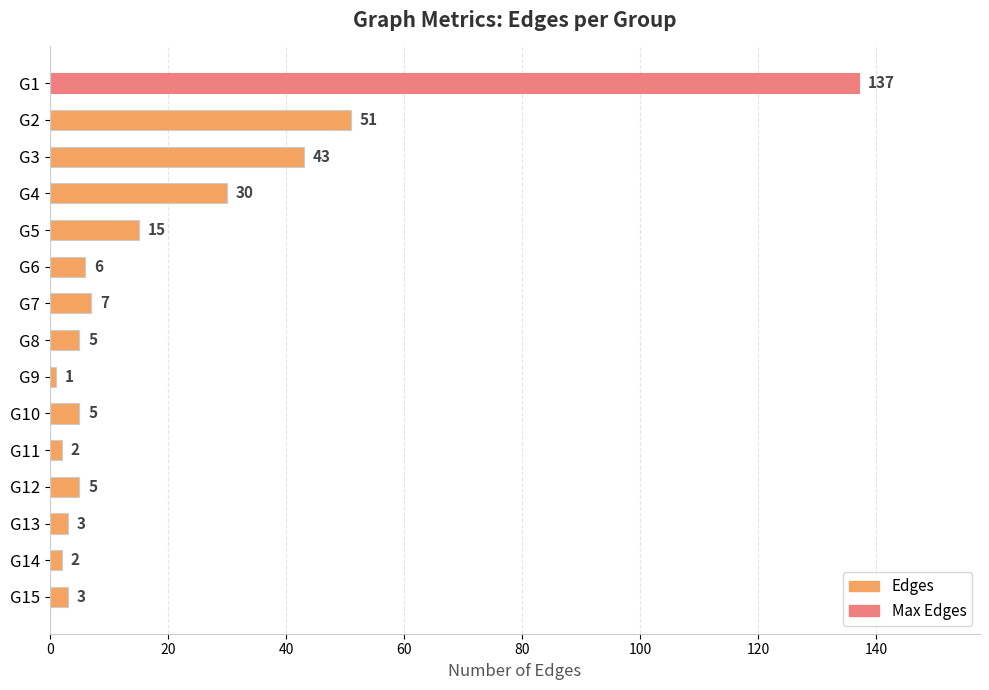

How many categories are shown in the chart?

15